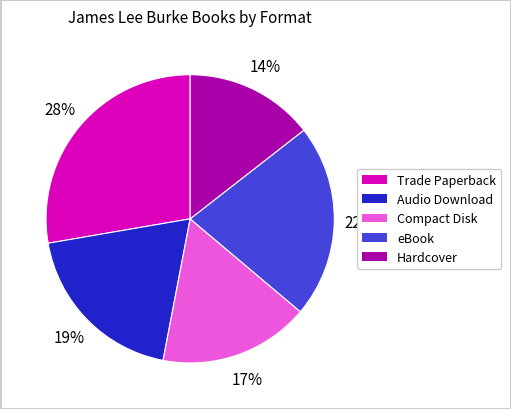

What is the ratio of the value at eBook to the value at Compact Disk?

1.3